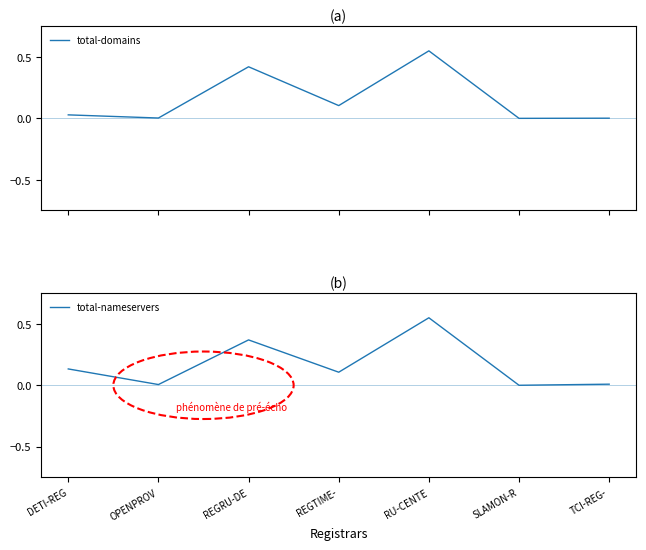

Reading left to right, what are all the values shown in this chart?

total-domains: DETI-REG=0.0	OPENPROV=0.0	REGRU-DE=0.4	REGTIME-=0.1	RU-CENTE=0.6	SLAMON-R=0.0	TCI-REG-=0.0
total-nameservers: DETI-REG=0.1	OPENPROV=0.0	REGRU-DE=0.4	REGTIME-=0.1	RU-CENTE=0.6	SLAMON-R=0.0	TCI-REG-=0.0